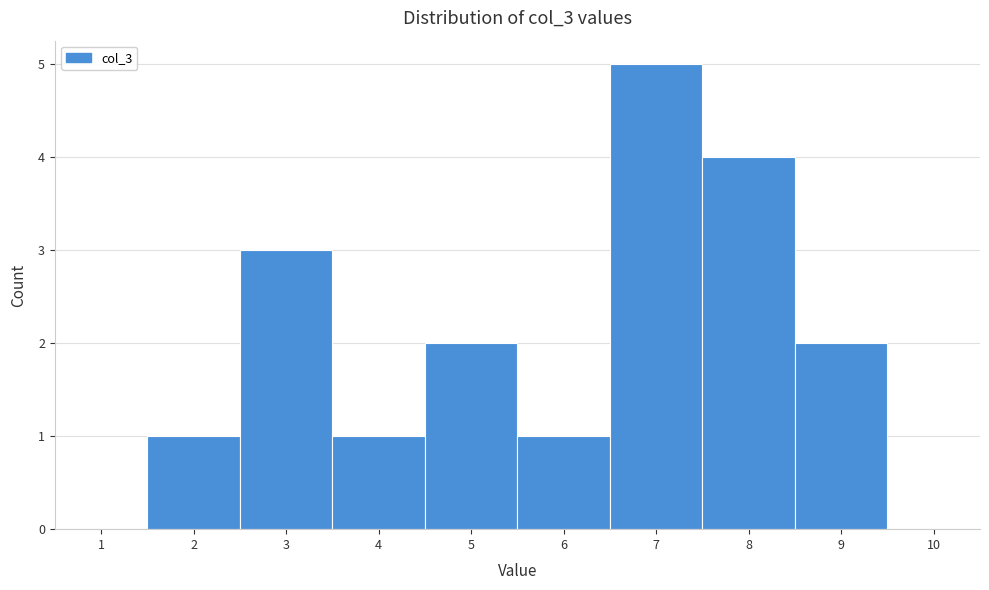

Over which range of the x-axis is the bar tallest?

6.5 to 7.5